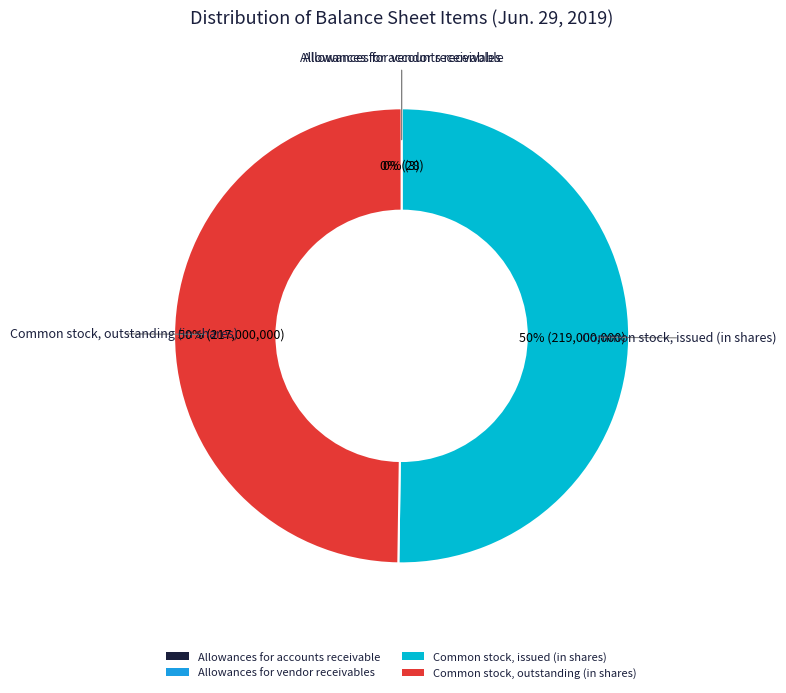

To the nearest percent, what percentage of the pie is Common stock, issued (in shares)?

50%